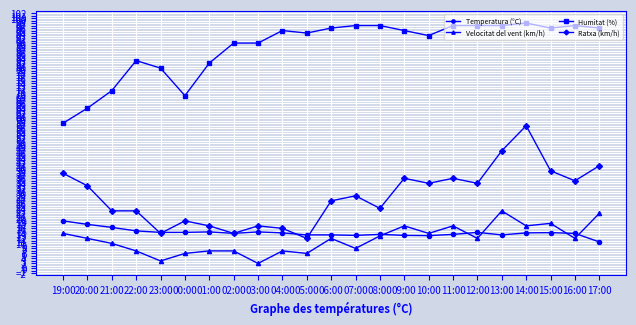

What is the sum of all Velocitat del vent (km/h) values?

266.0